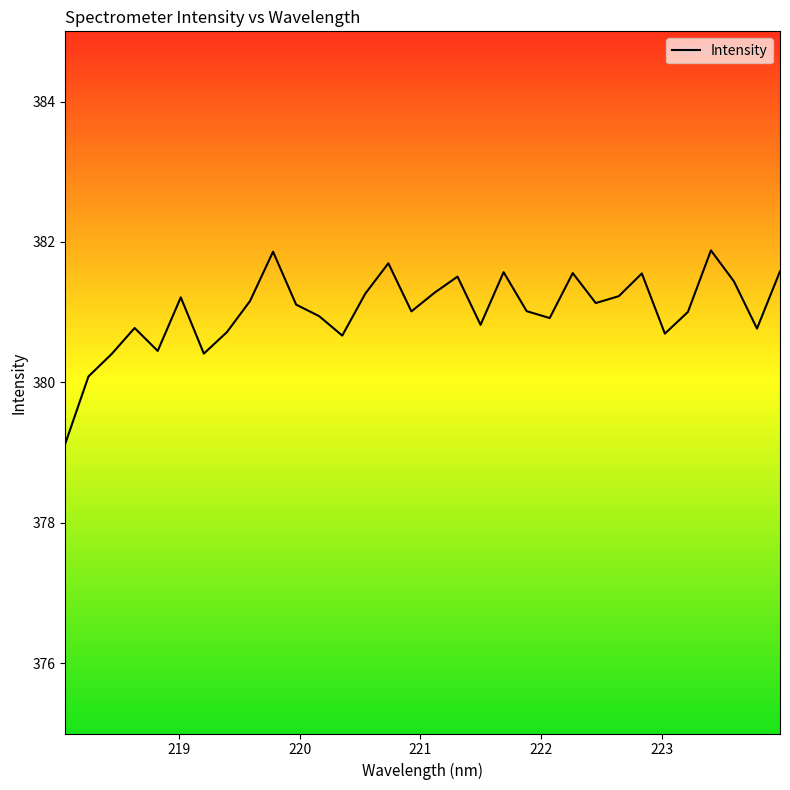

What is the minimum value shown in the chart?

379.1